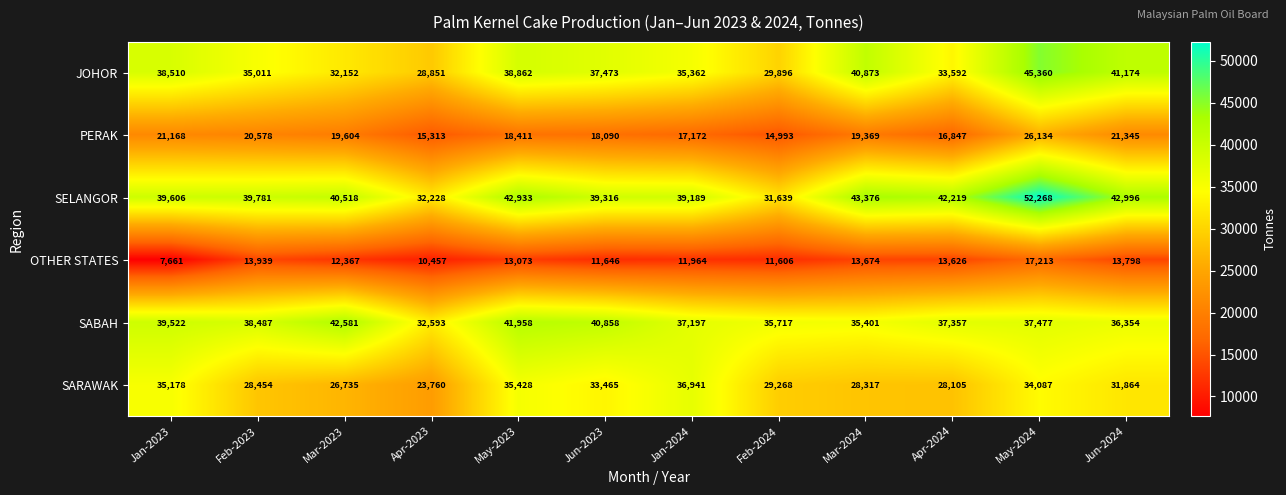

What is the difference between the maximum and minimum values in the SARAWAK series?

13181